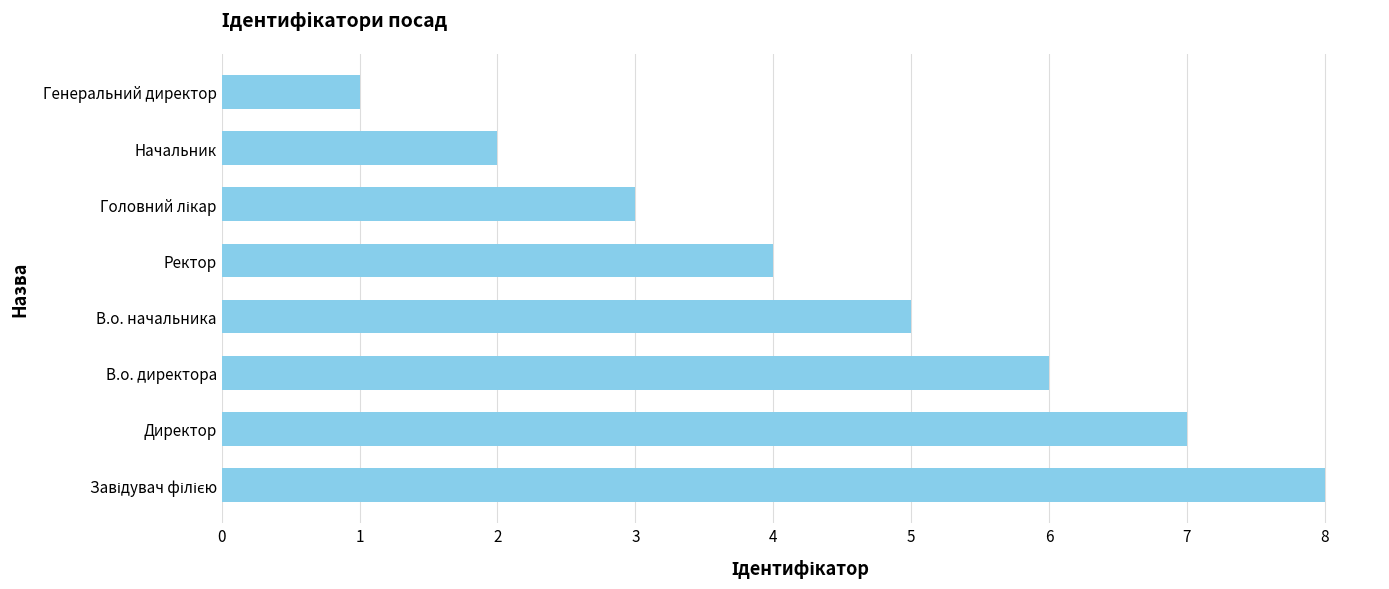

What is the change in value from Ректор to Генеральний директор?

-3